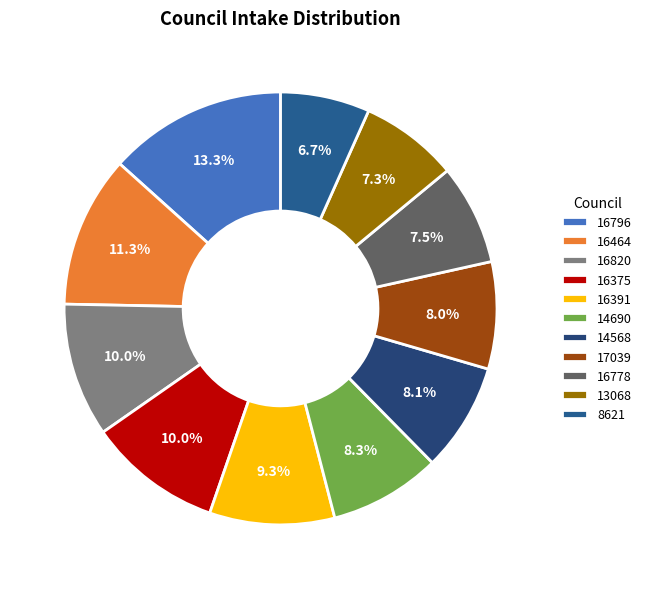

Which category has the smallest portion of the pie?

8621